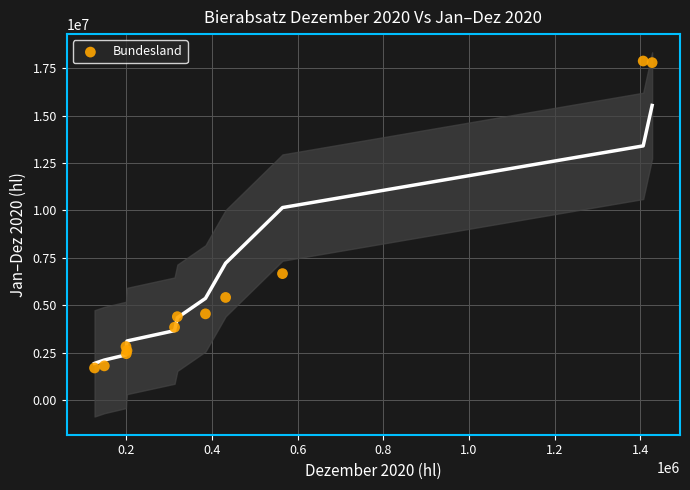

What Y value in the scatter plot is closest to 9788482?

6675316.3